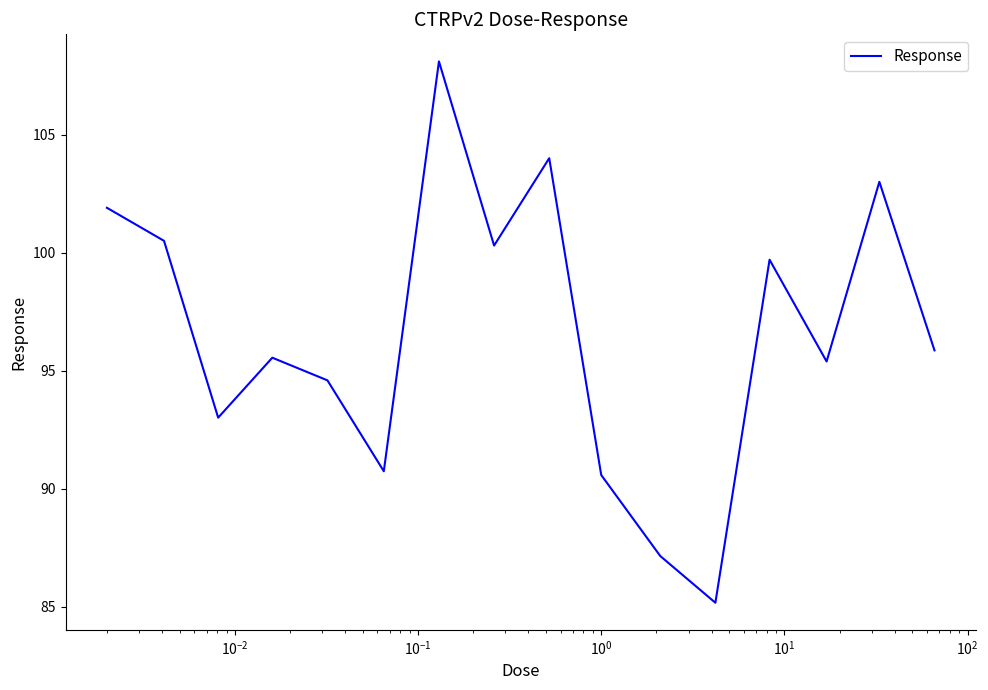

What is the minimum value shown in the chart?

85.2